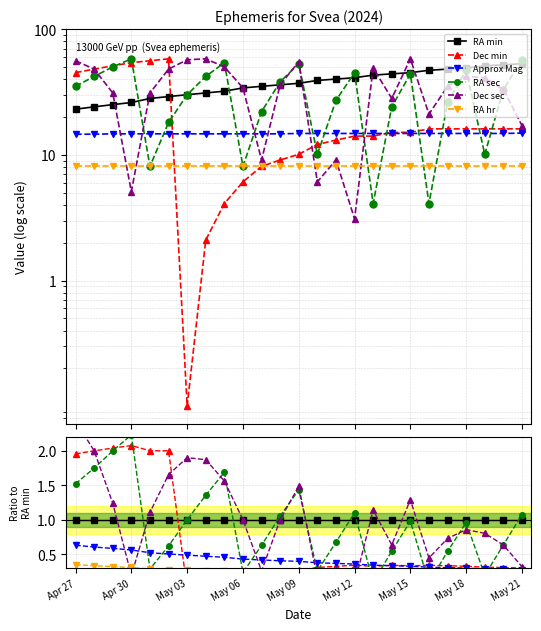

How many interior local valleys does the Dec sec series have?

6